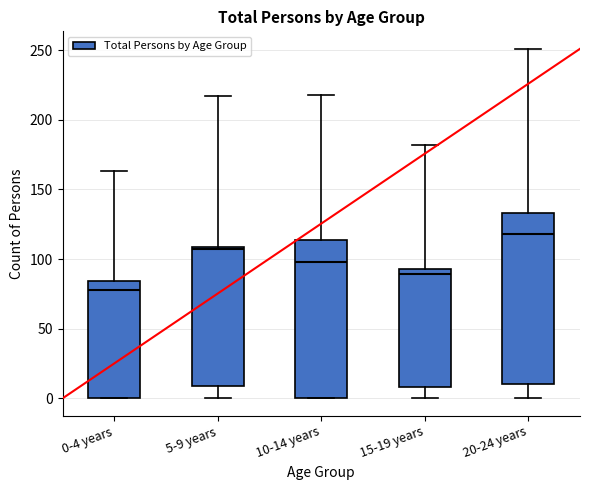

Where is the lower edge of the box for 20-24 years on the y-axis? The values are not printed on the chart, so give them approximately, as read against the axis.

10